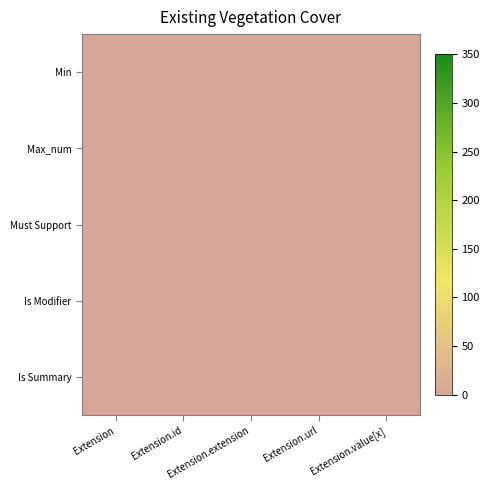

What is the greatest value displayed?

1